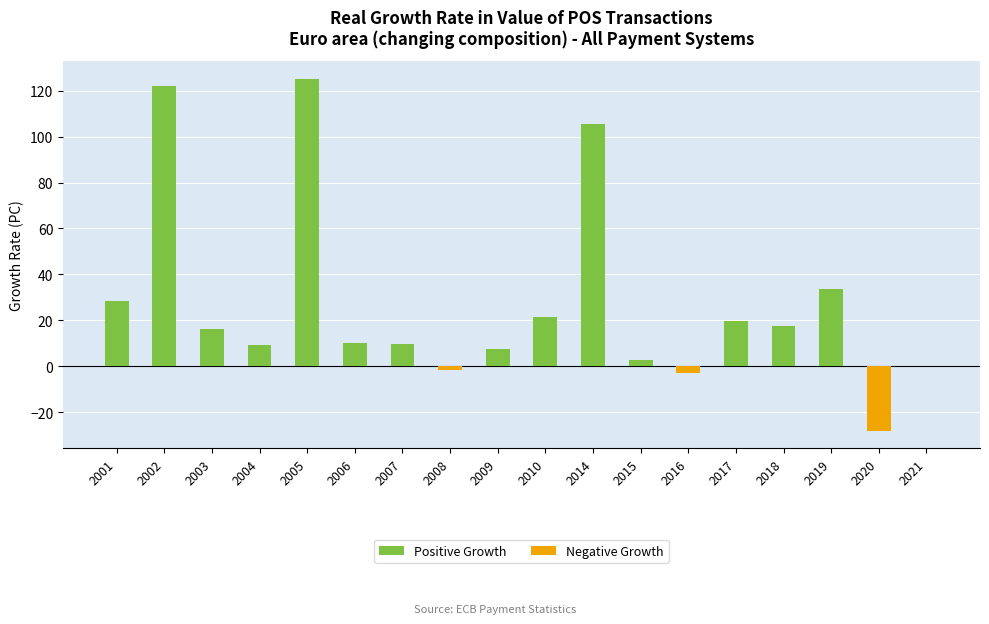

What is the total value across all series at 2016?

-2.9